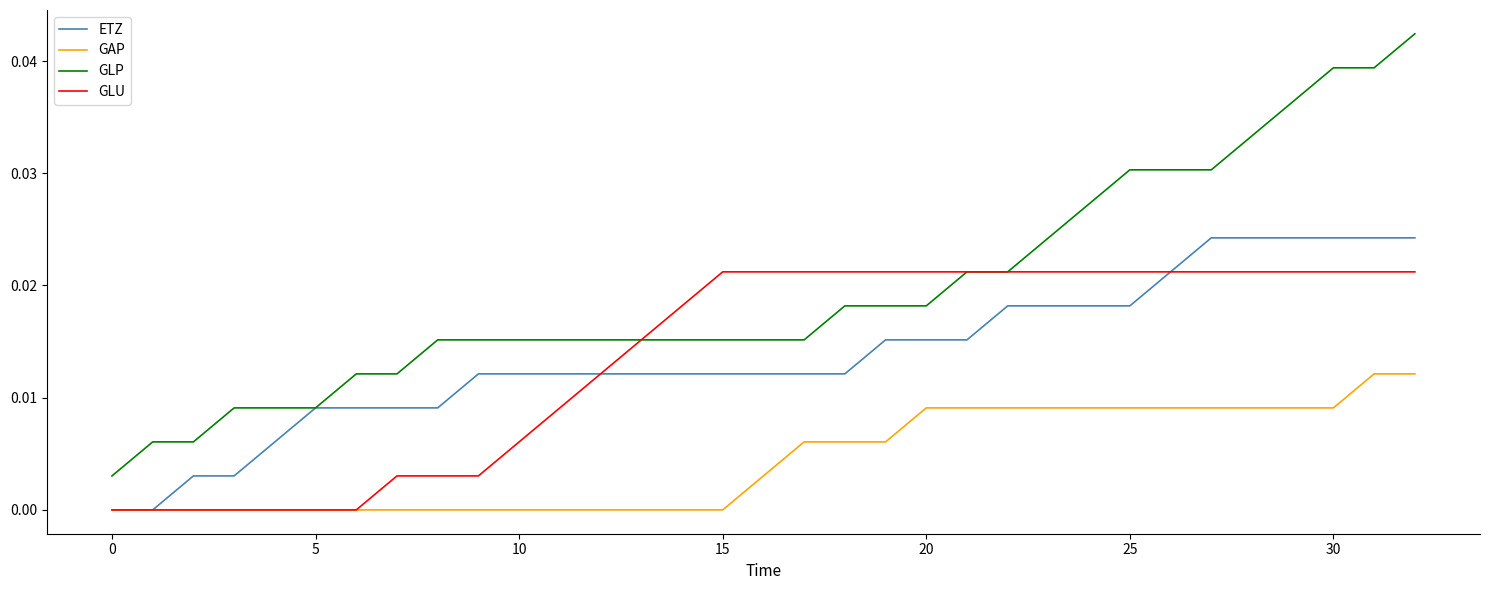

Which series has the largest total across all categories?

GLP